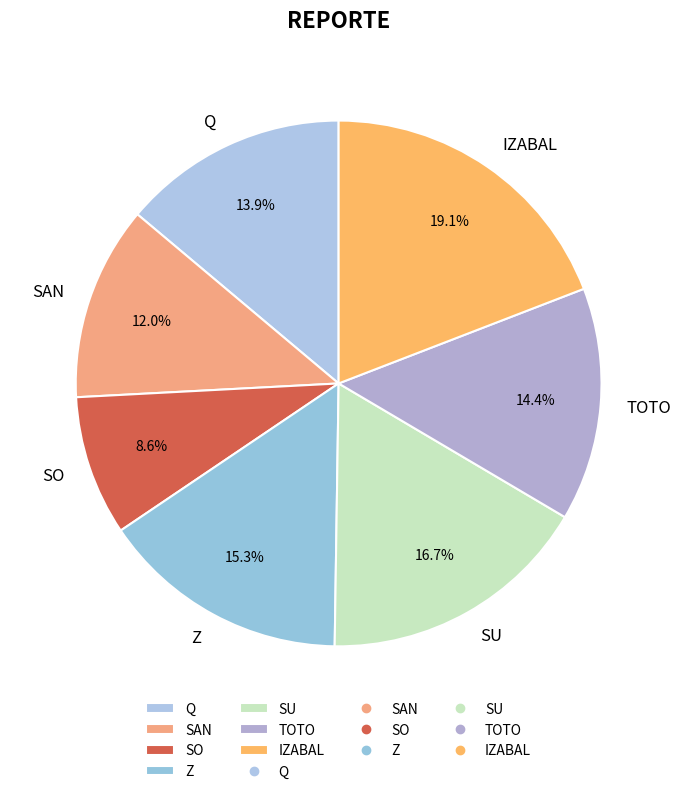

To the nearest percent, what is the average slice percentage?

14%